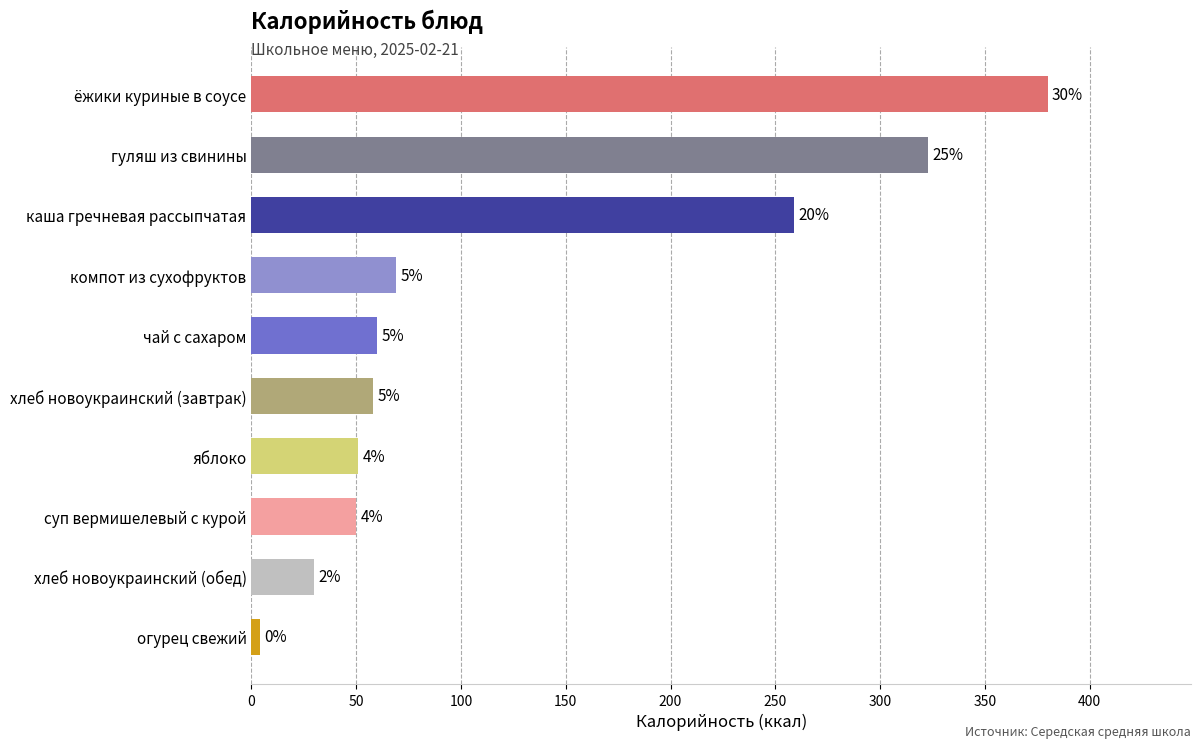

How many bars are there in total?

10